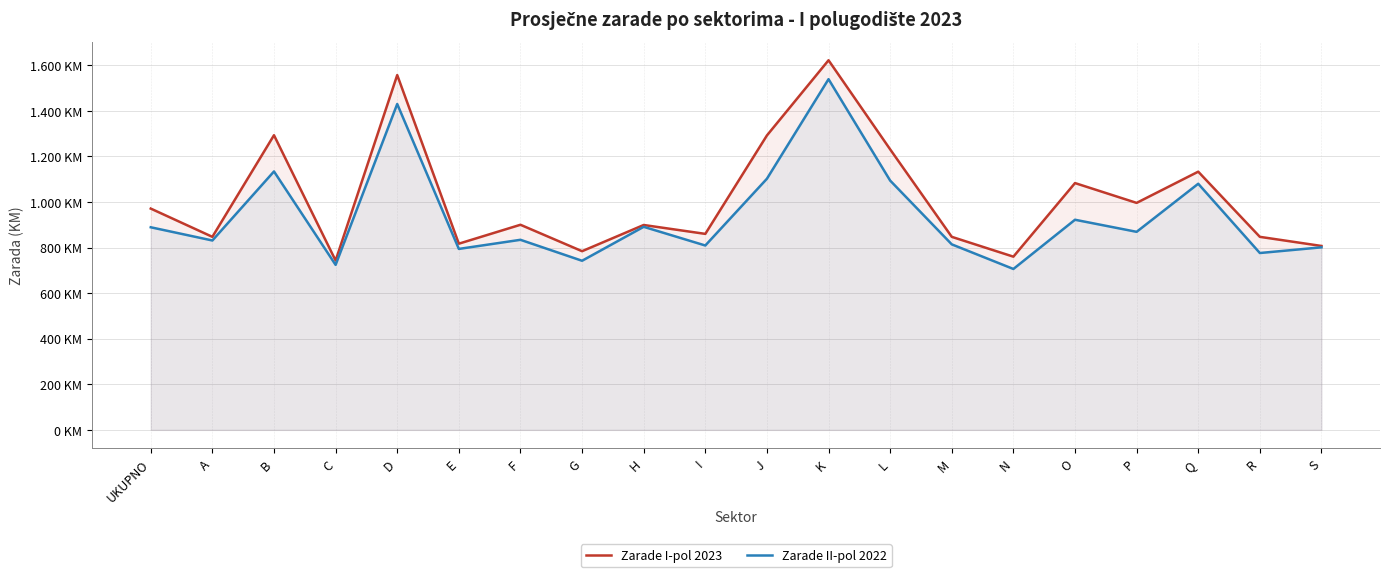

What is the difference between the highest and lowest values at A?

16